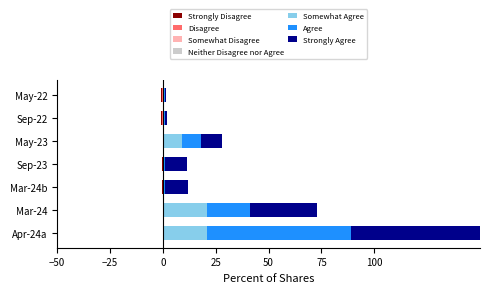

Is it true that Agree equals 0.5 at Sep-22?

True